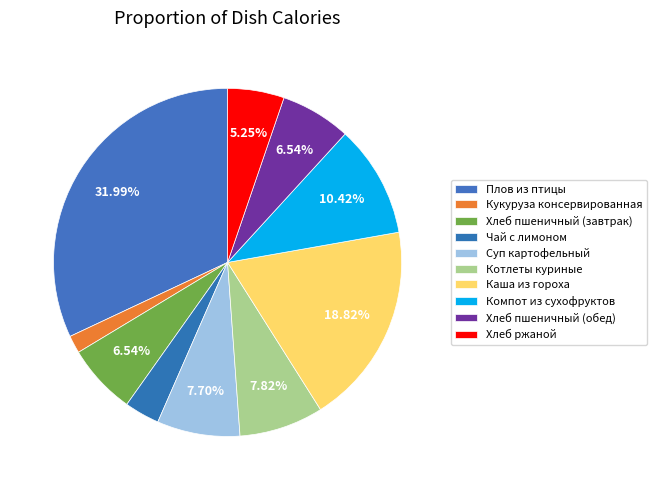

What is the smallest slice in the pie chart?

Кукуруза консервированная